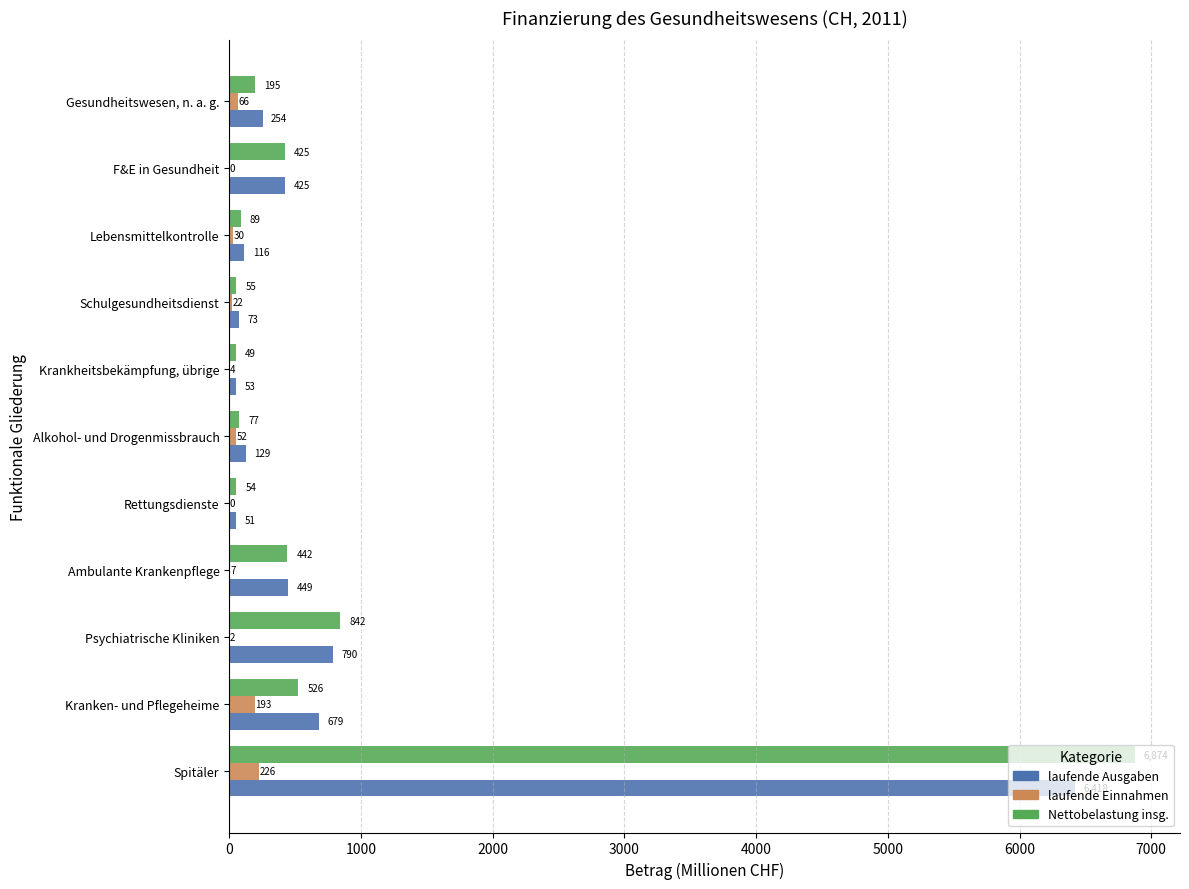

Where is Nettobelastung insg. nearest to the value 3461?

Psychiatrische Kliniken